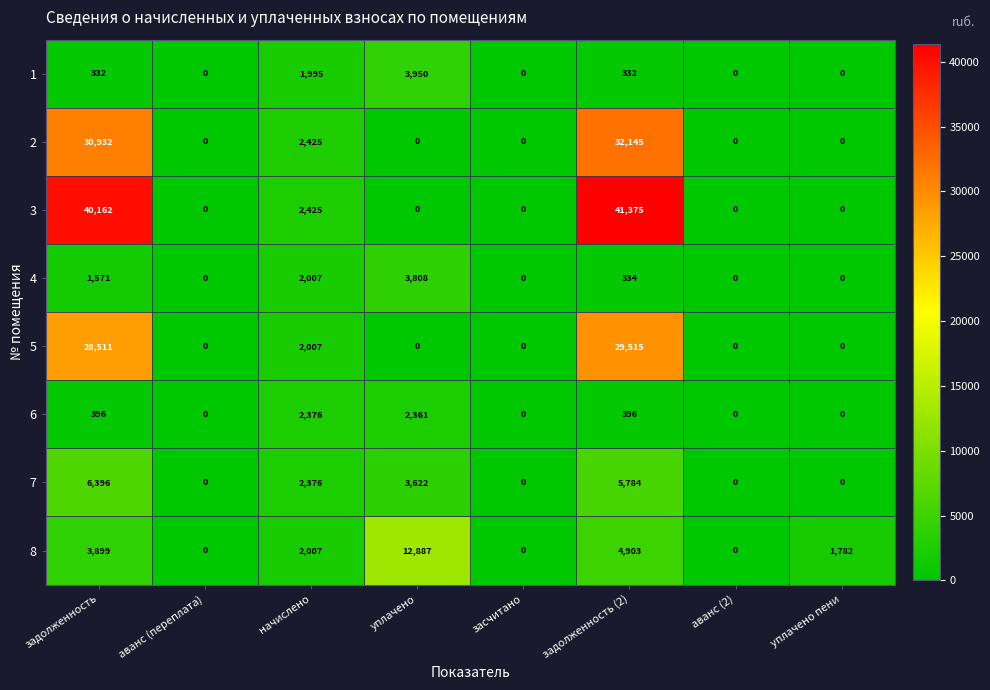

How many data points in 4 are less than 334?

4